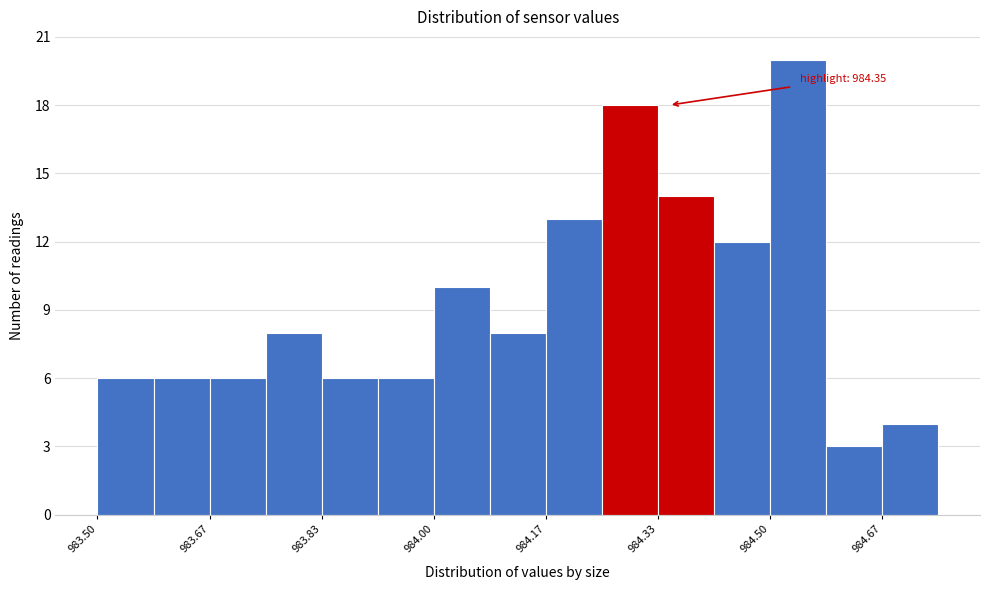

Over which range of the x-axis is the bar tallest?

984.50 to 984.58